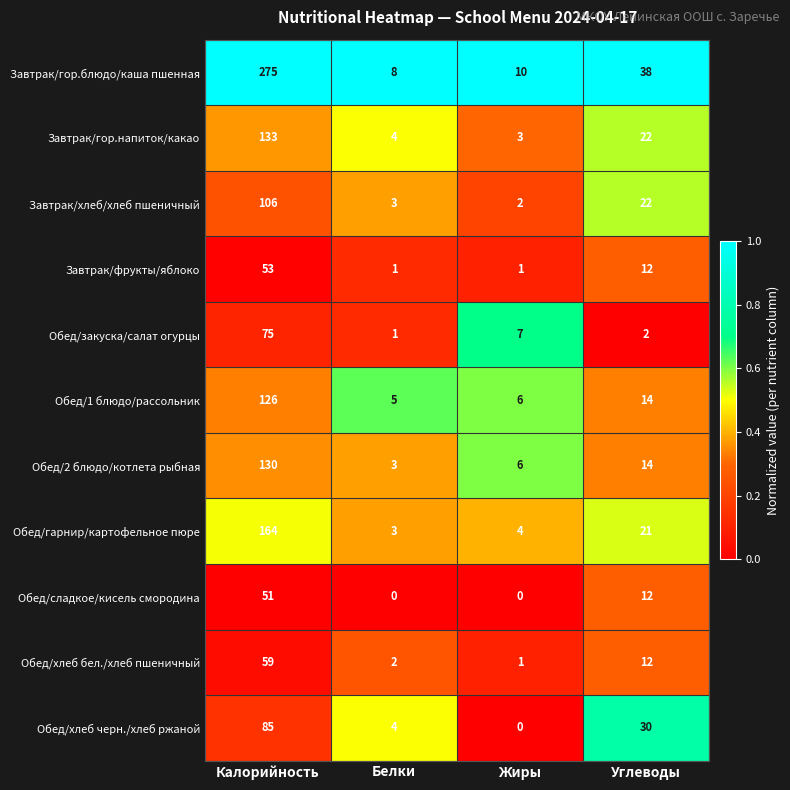

Which series has the largest total across all categories?

Завтрак/гор.блюдо/каша пшенная